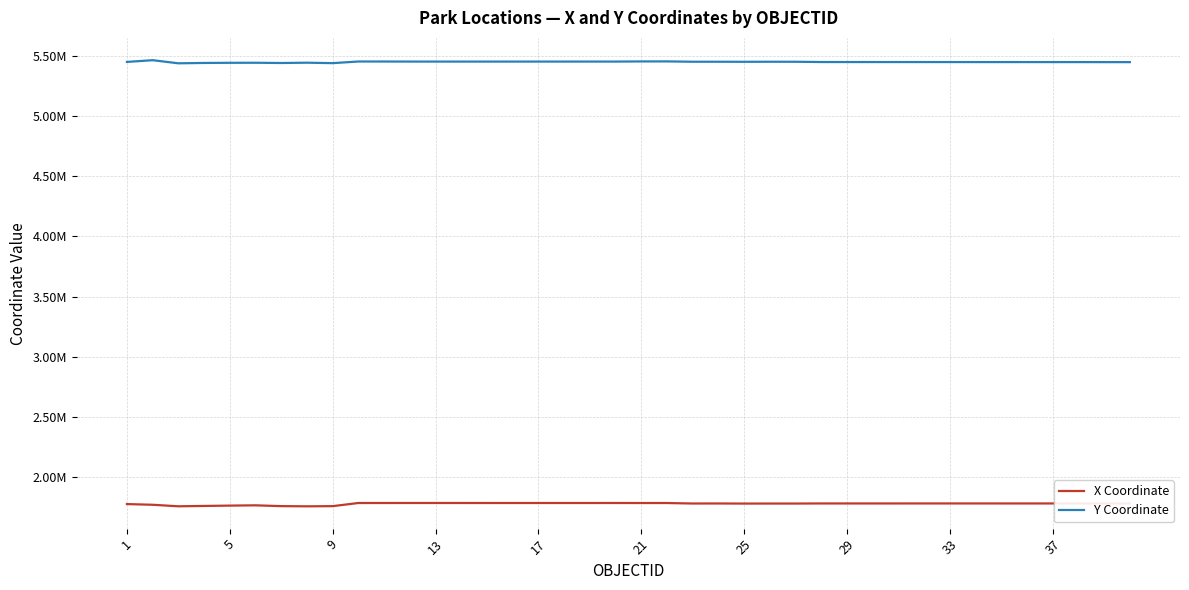

What is the difference between the second highest and minimum values in the Y Coordinate series?

15765.0